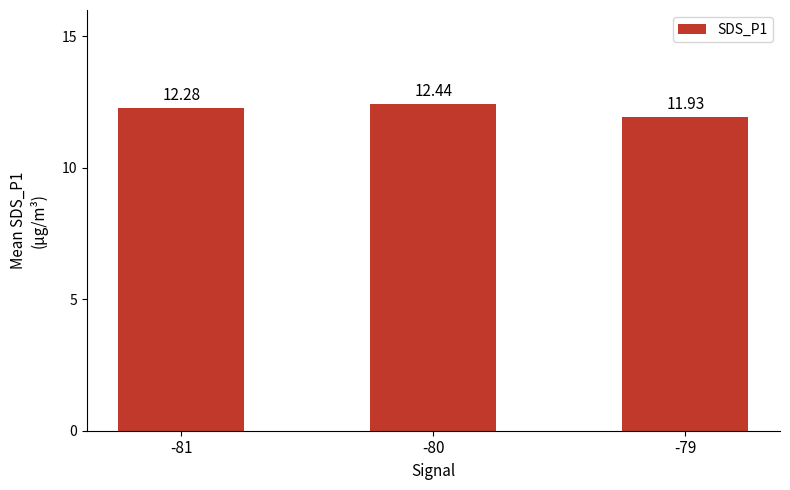

List the labels in order of value, smallest first.

-79, -81, -80